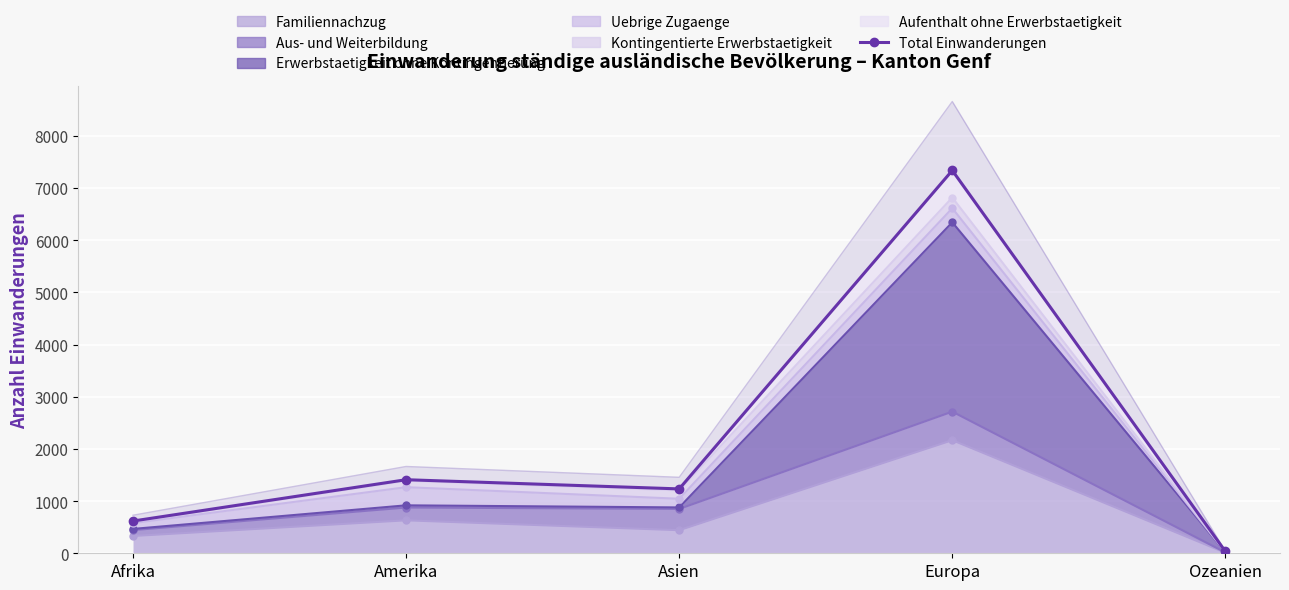

What is the approximate value at Afrika?

618